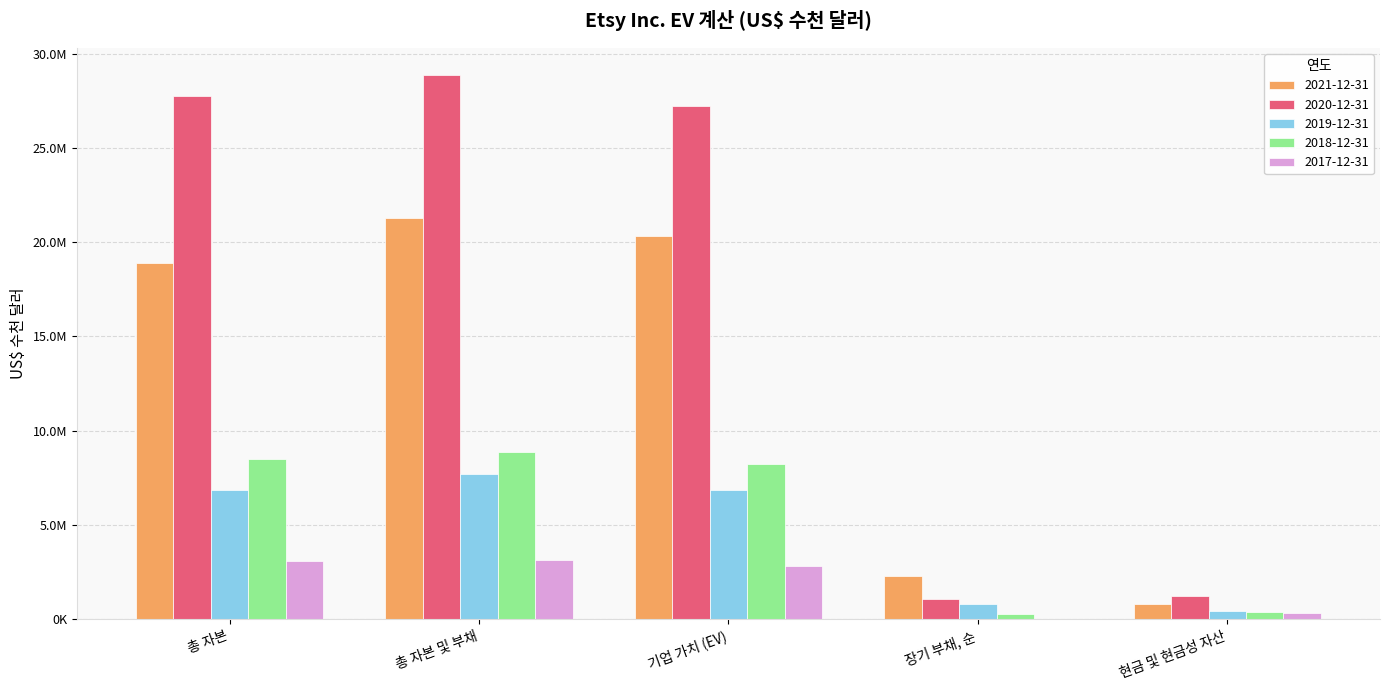

What are all the series names shown in the legend?

2021-12-31, 2020-12-31, 2019-12-31, 2018-12-31, 2017-12-31